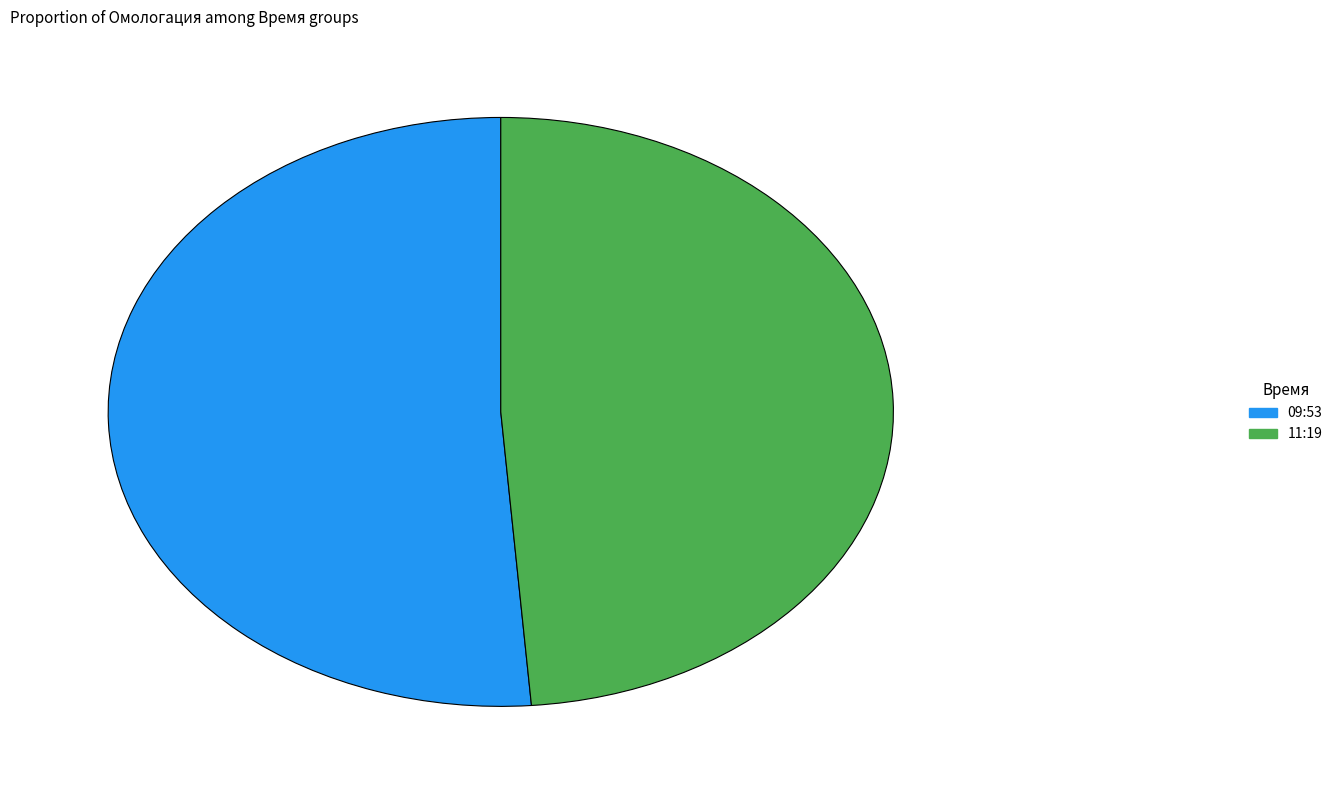

Count the number of slices in the pie.

2